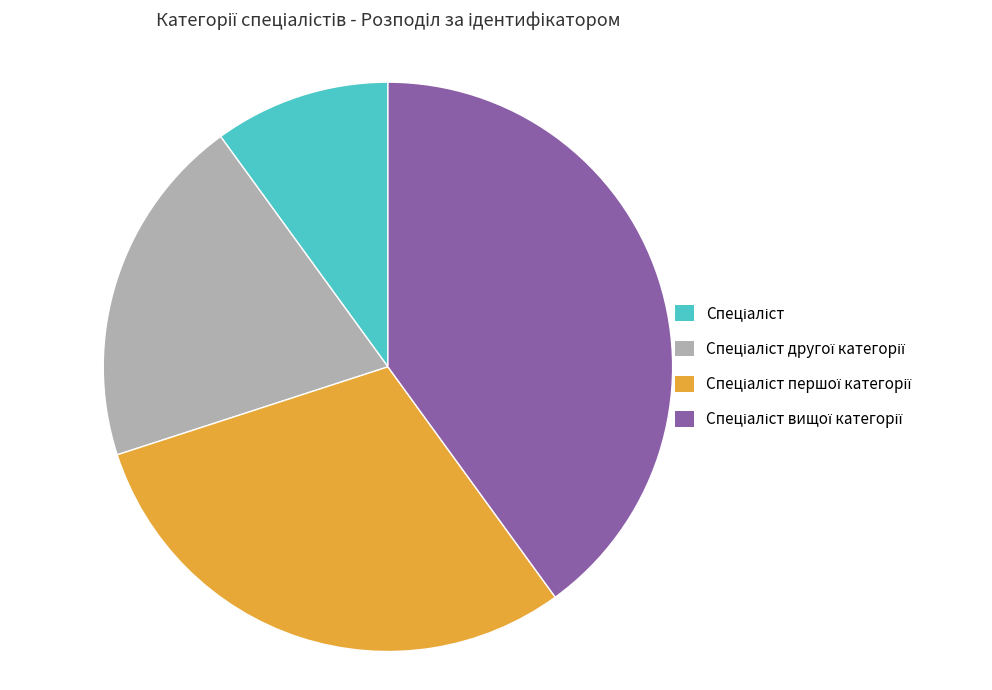

Count the number of slices in the pie.

4